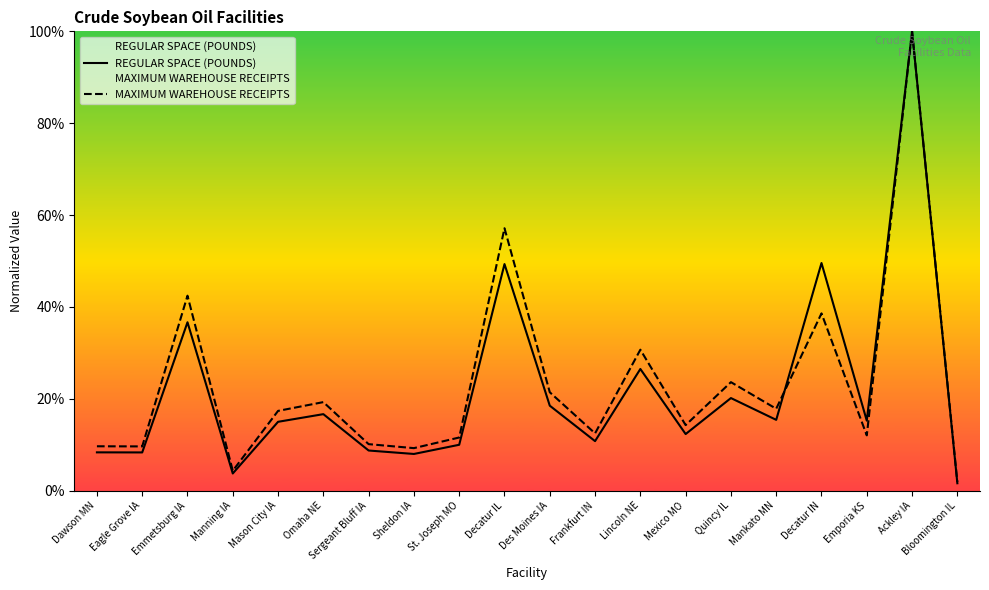

At which label does REGULAR SPACE (POUNDS) reach its minimum?

Bloomington IL